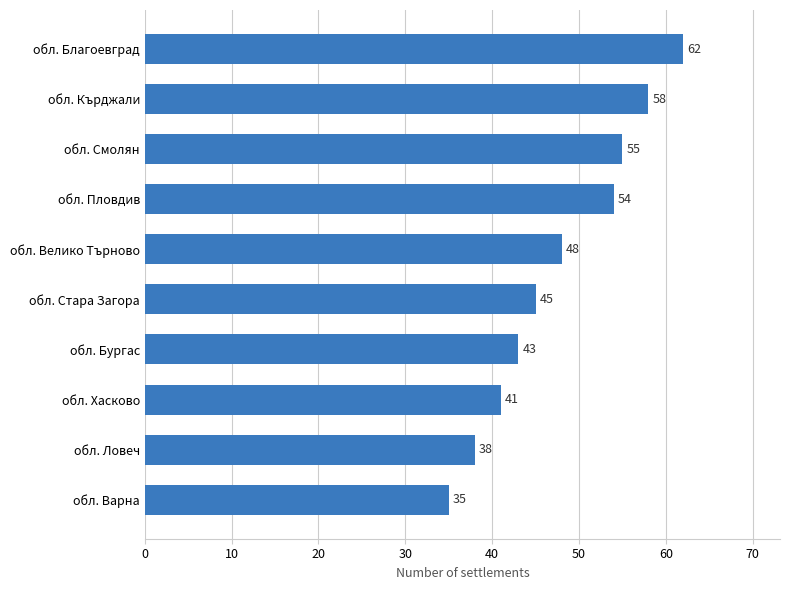

How many values are below 48?

5